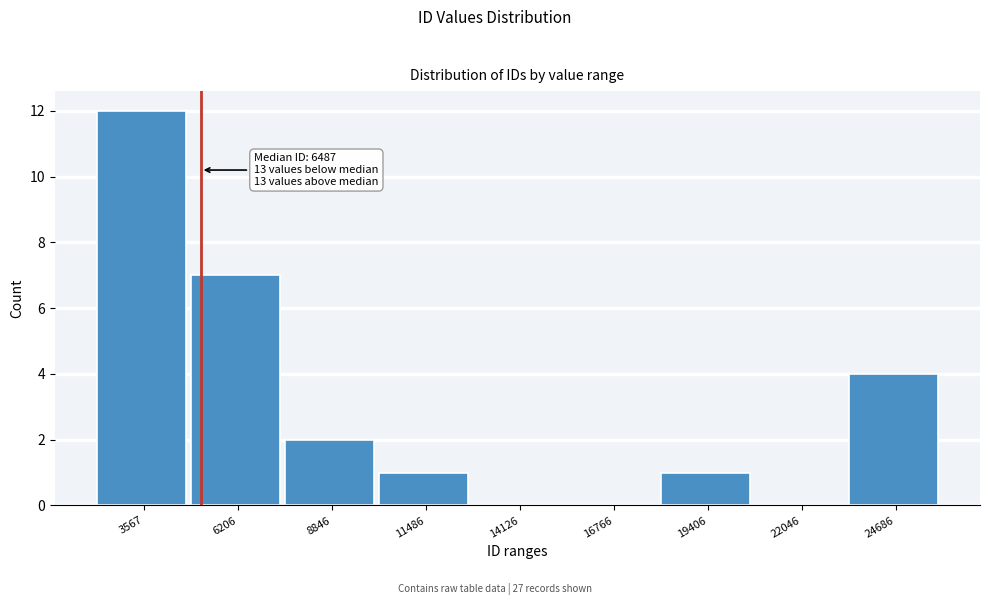

Reading left to right, list all the values displayed in this chart.

3567=12	6206=7	8846=2	11486=1	14126=0	16766=0	19406=1	22046=0	24686=4